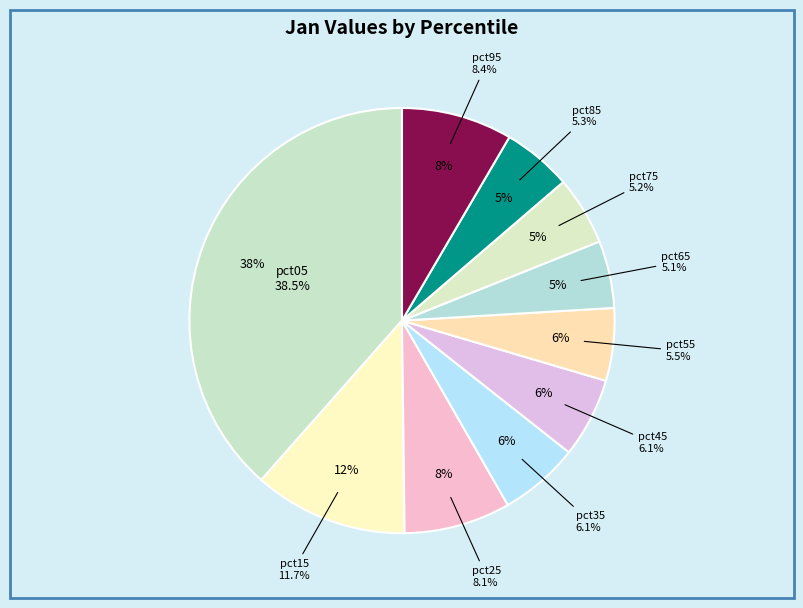

Does any single category account for the majority?

No